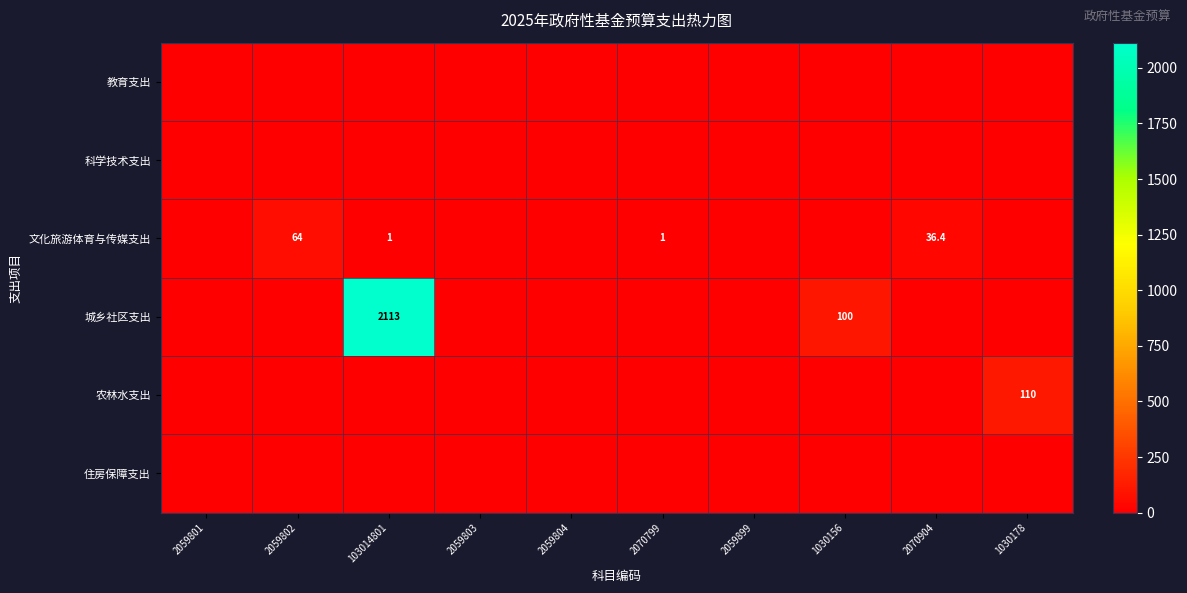

The 农林水支出 series shows 110.0 at 1030178. True or false?

True